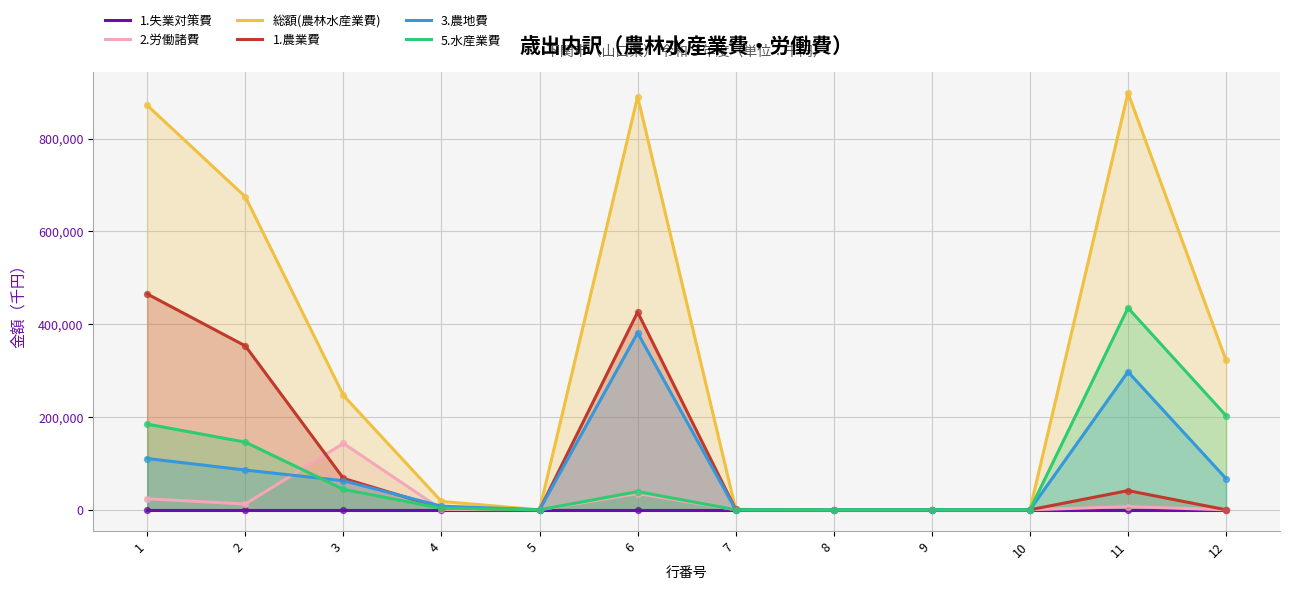

At which category is the sum across all series the highest?

6